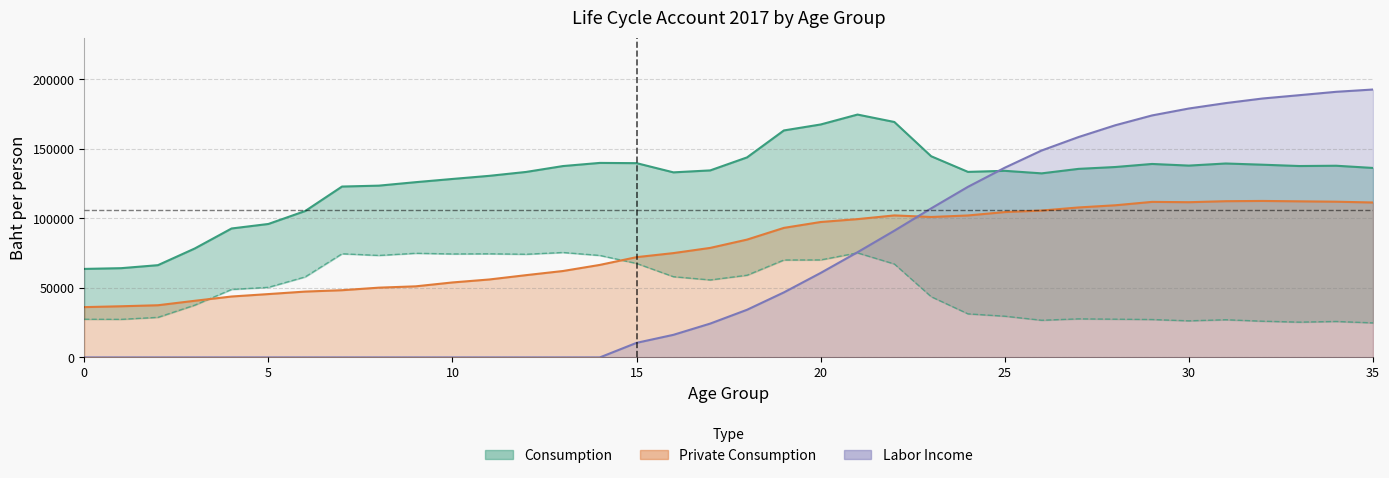

How many data points in Labor Income are above 34285?

18